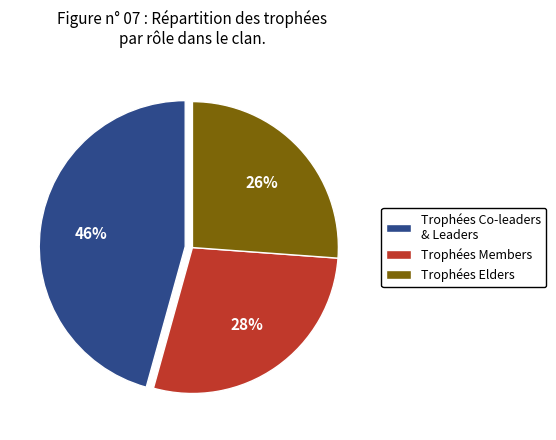

Approximately how many times larger is the value at Trophées Members compared to Trophées Co-leaders & Leaders?

0.6